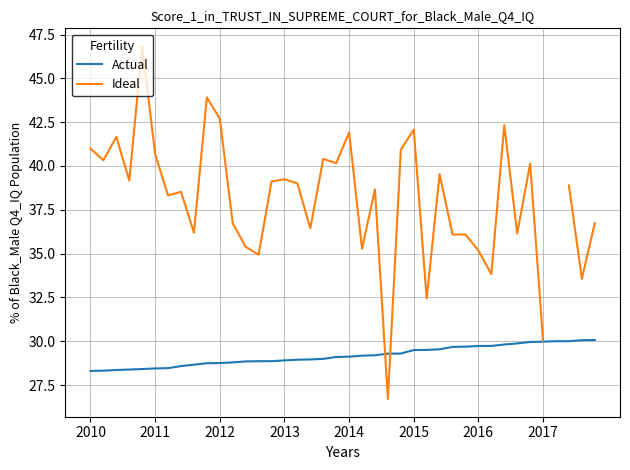

Where is Actual nearest to the value 29?

18